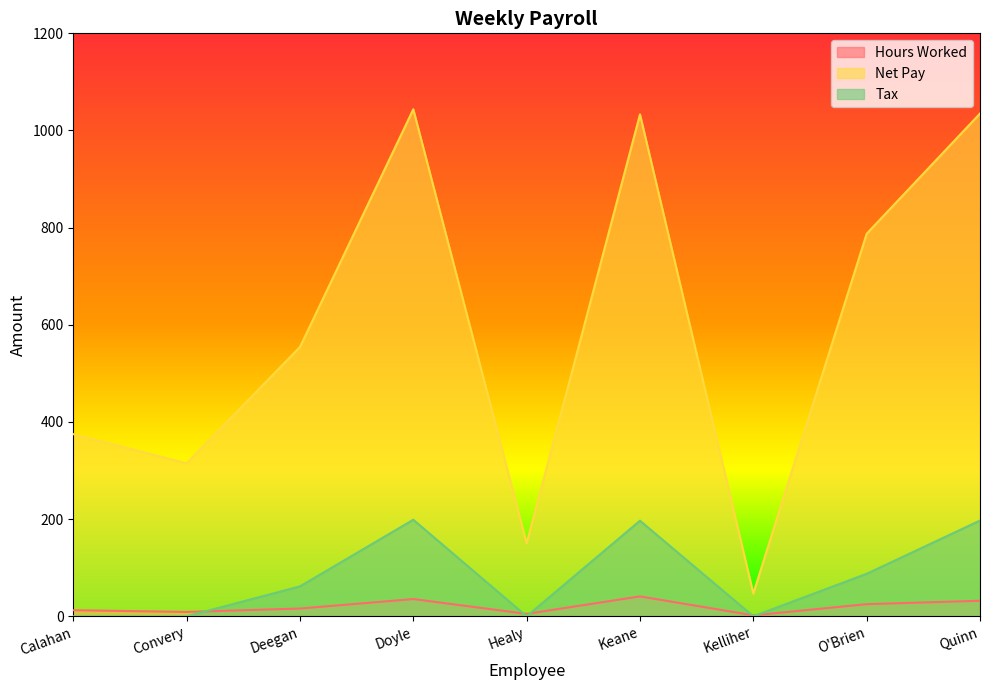

The Net Pay series shows 333.2 at Quinn. True or false?

False